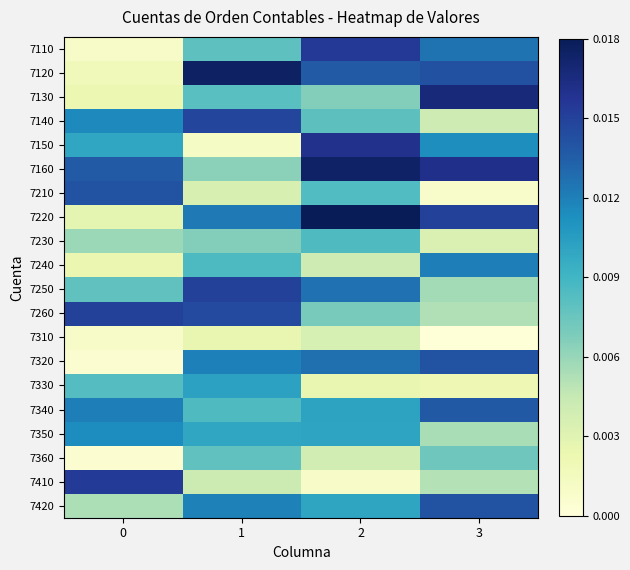

What is the total value across all series at 2?

0.2